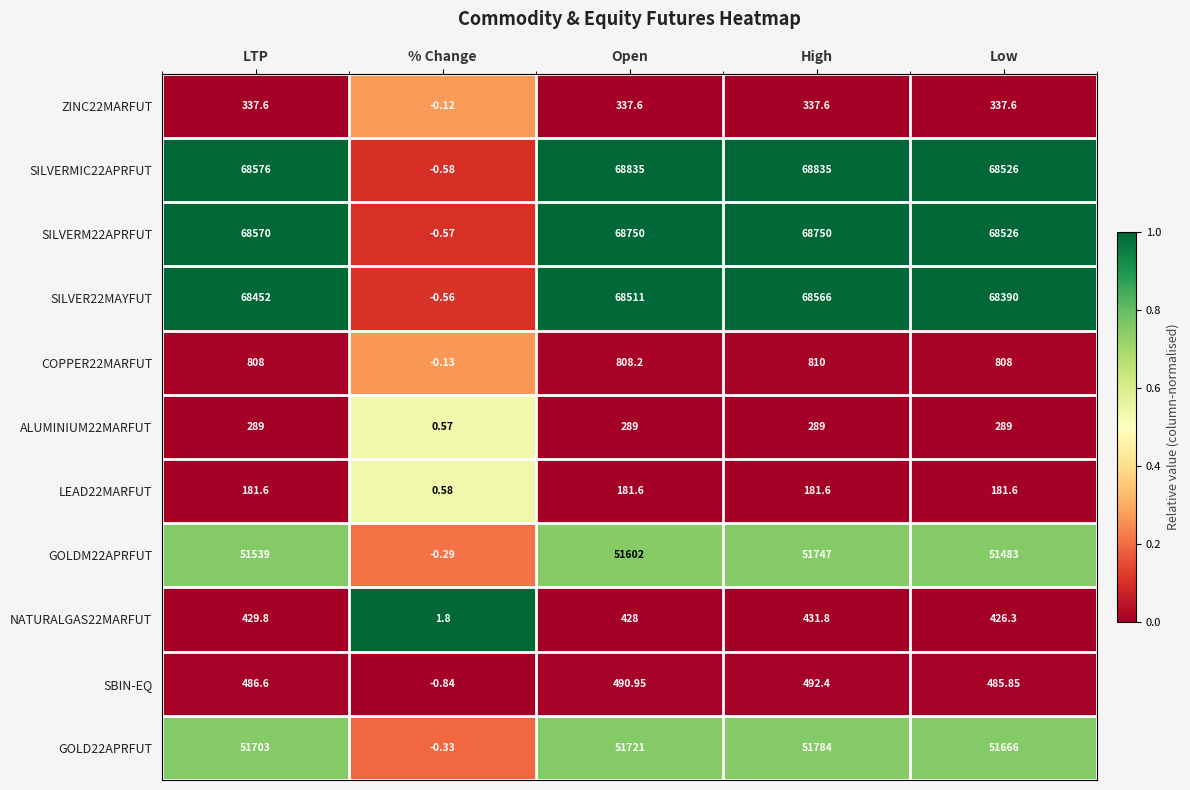

At which label is ALUMINIUM22MARFUT closest to 144?

% Change